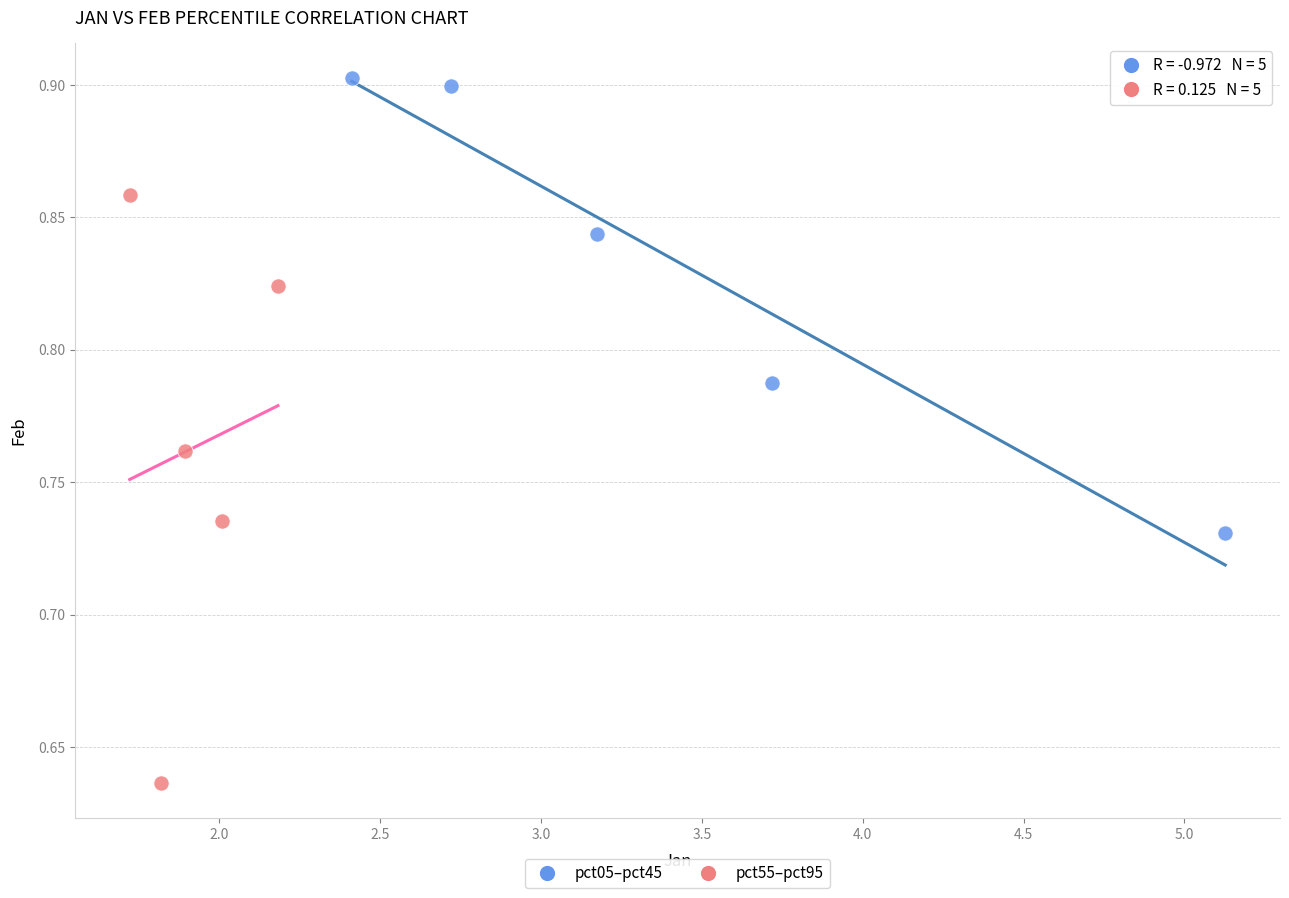

Which series contains the lowest Y value?

pct55–pct95